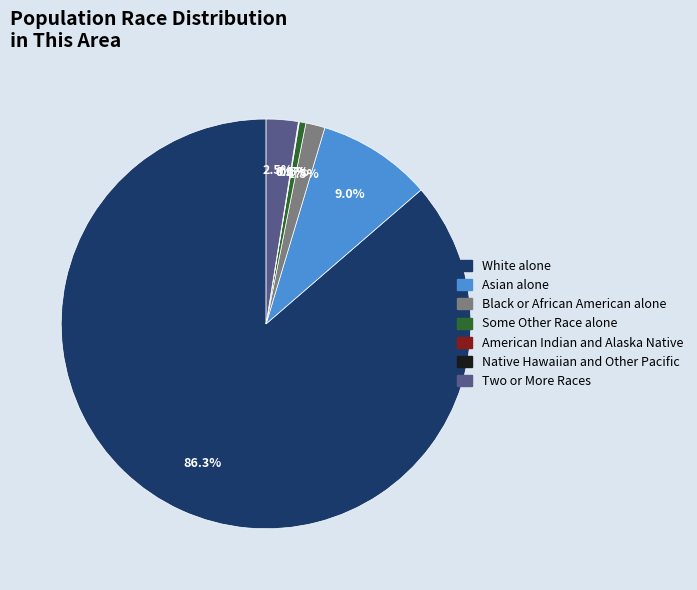

Which slice is the largest?

White alone